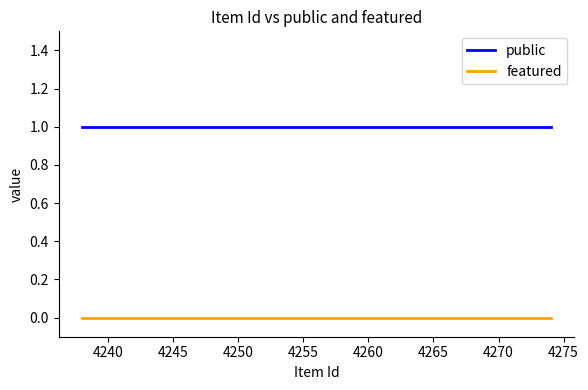

True or false: public and featured cross at least once.

False